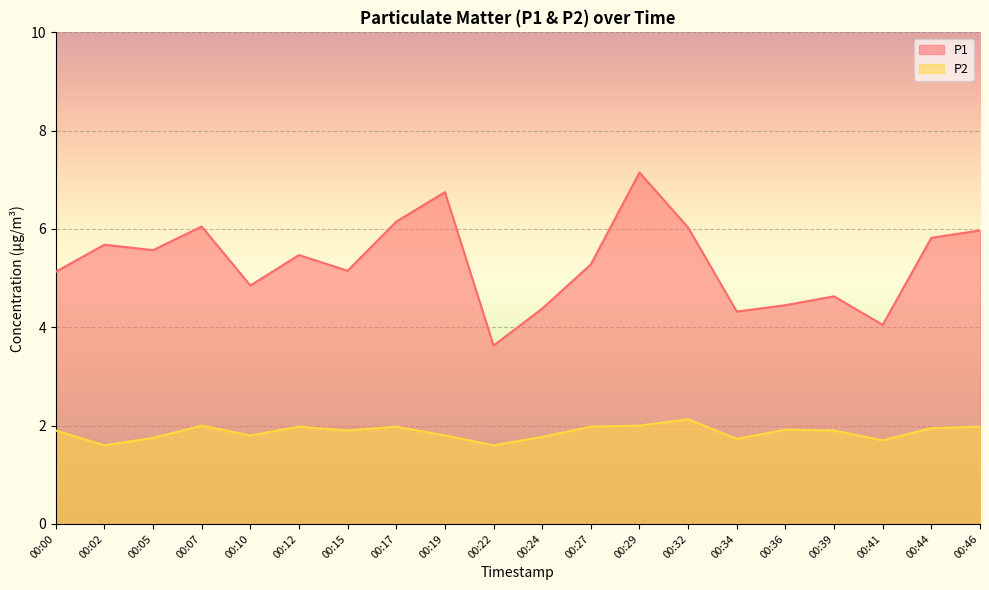

In P1, how many points are higher than both neighbors (excluding endpoints)?

6